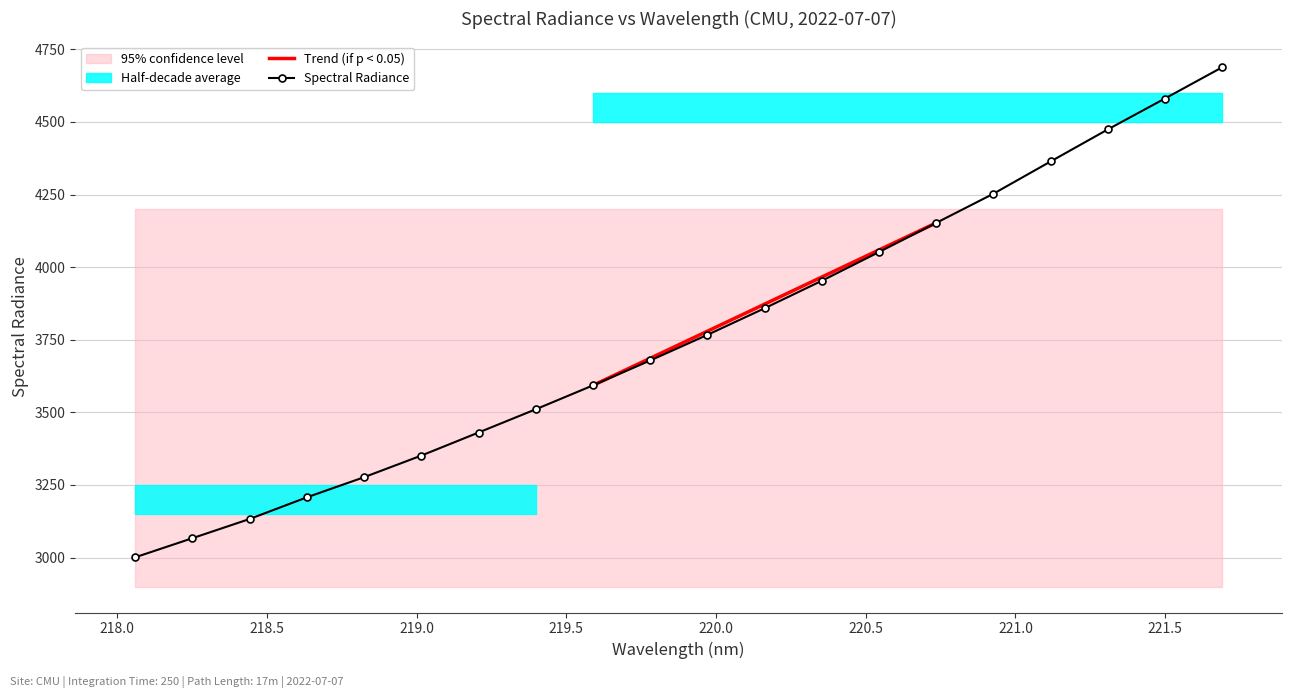

Reading right to left, extract all data points from this chart.

221.6902=4688.3	221.4993=4580.9	221.3083=4474.3	221.1174=4364.0	220.9264=4252.9	220.7354=4152.5	220.5444=4052.2	220.3533=3953.2	220.1623=3858.5	219.9712=3766.9	219.7801=3678.6	219.589=3592.8	219.3979=3510.5	219.2067=3430.4	219.0156=3351.0	218.8244=3276.5	218.6332=3207.2	218.442=3132.6	218.2508=3066.4	218.0596=3000.5